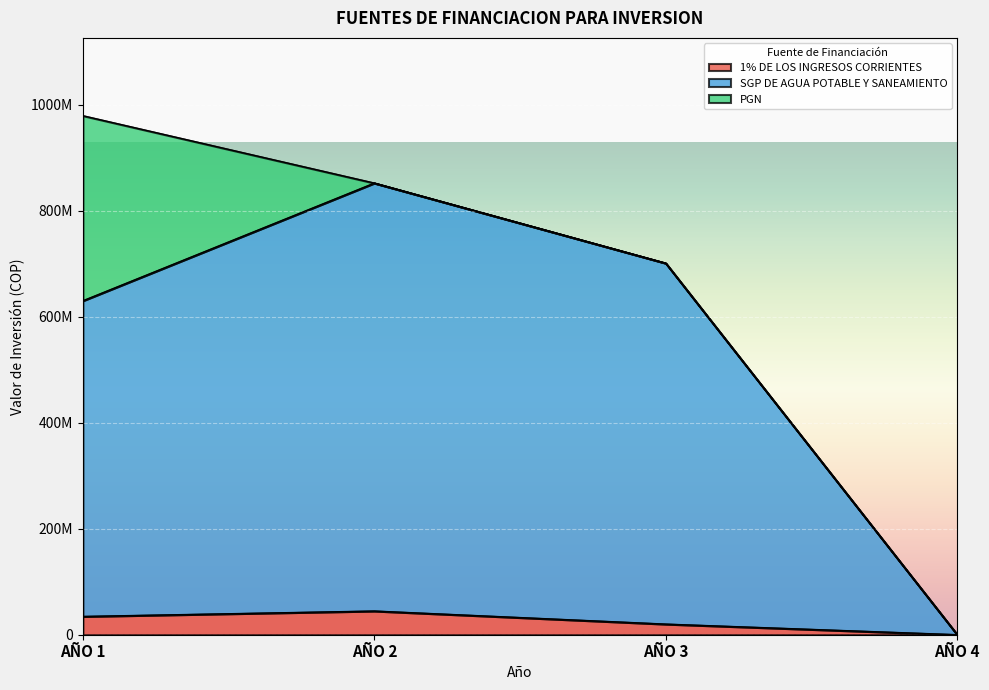

True or false: 1% DE LOS INGRESOS CORRIENTES and SGP DE AGUA POTABLE Y SANEAMIENTO intersect in this chart.

False